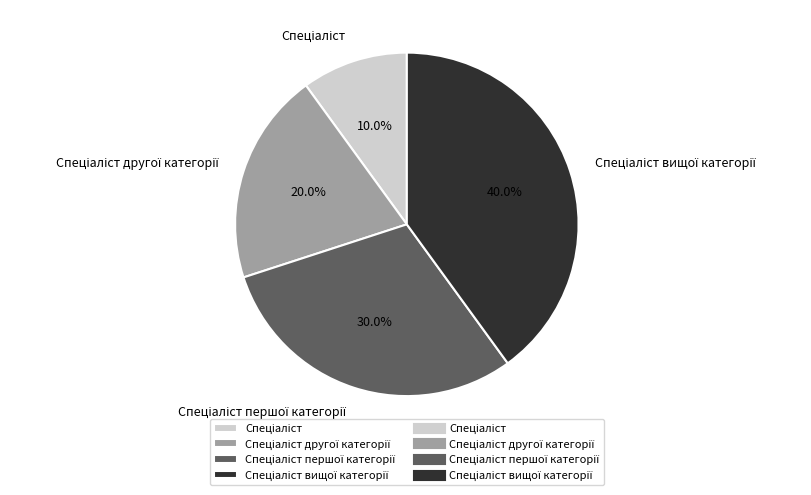

Is there any slice that represents more than half of the pie?

No